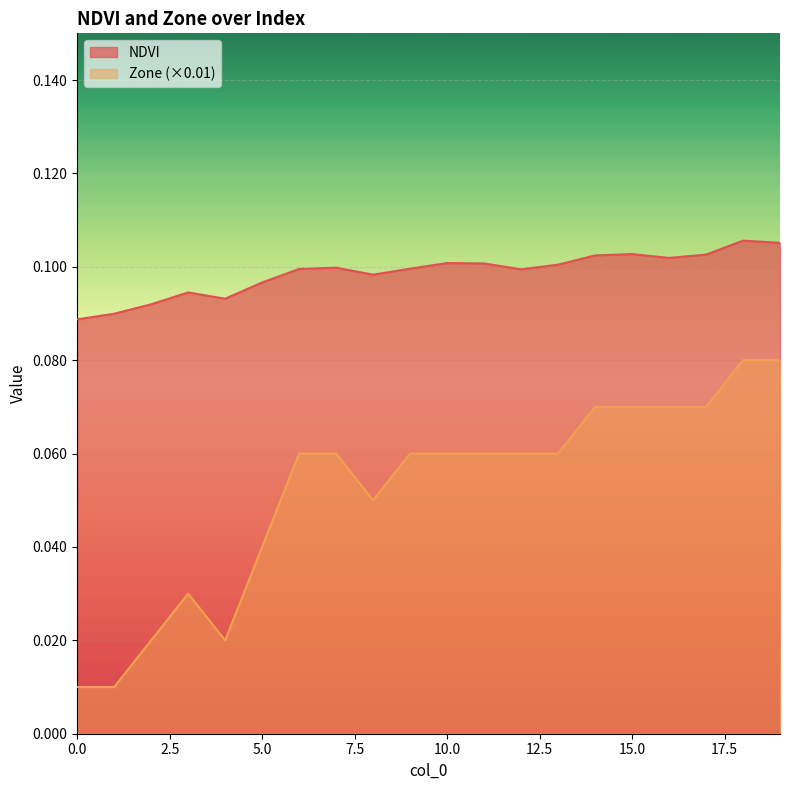

Count the number of data series in this chart.

2